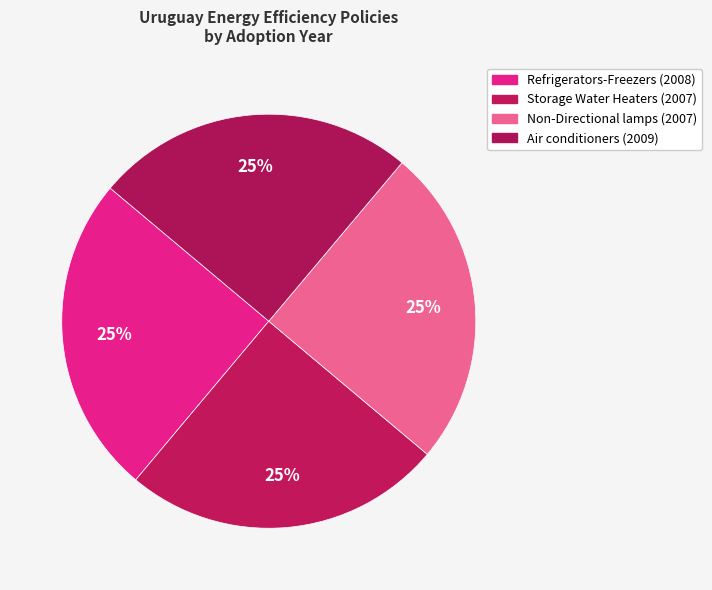

How many slices are in this pie chart?

4